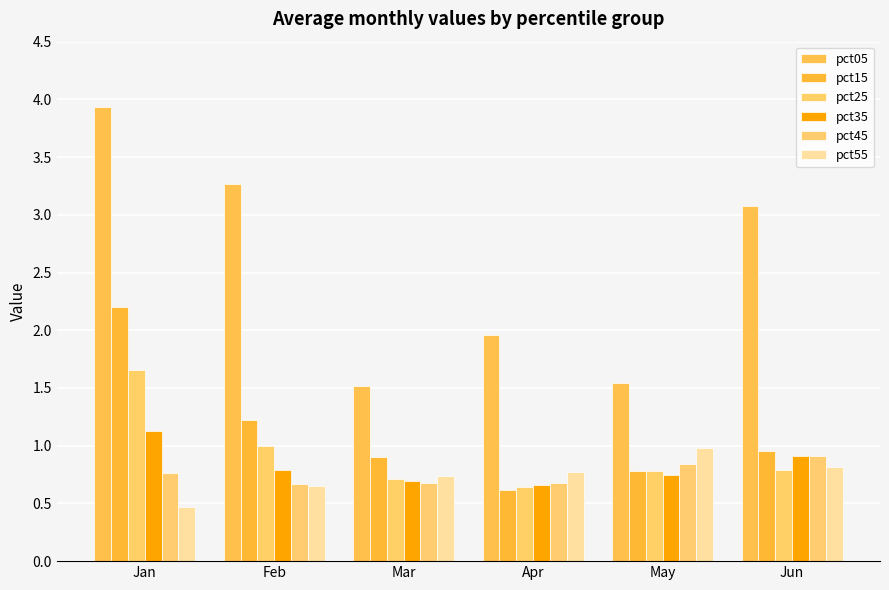

What value does the pct05 series have at Jun?

3.1